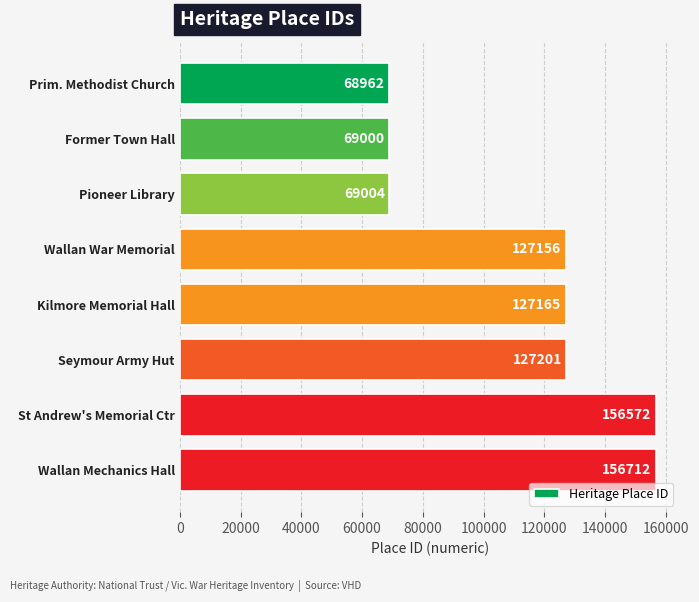

Reading top to bottom, what are all the values shown in this chart?

Prim. Methodist Church=68962	Former Town Hall=69000	Pioneer Library=69004	Wallan War Memorial=127156	Kilmore Memorial Hall=127165	Seymour Army Hut=127201	St Andrew's Memorial Ctr=156572	Wallan Mechanics Hall=156712